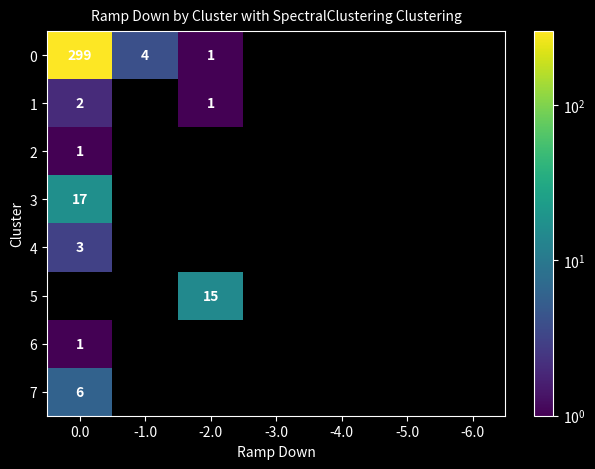

List the series in order of their peak value, highest first.

0, 3, 5, 7, 4, 1, 2, 6